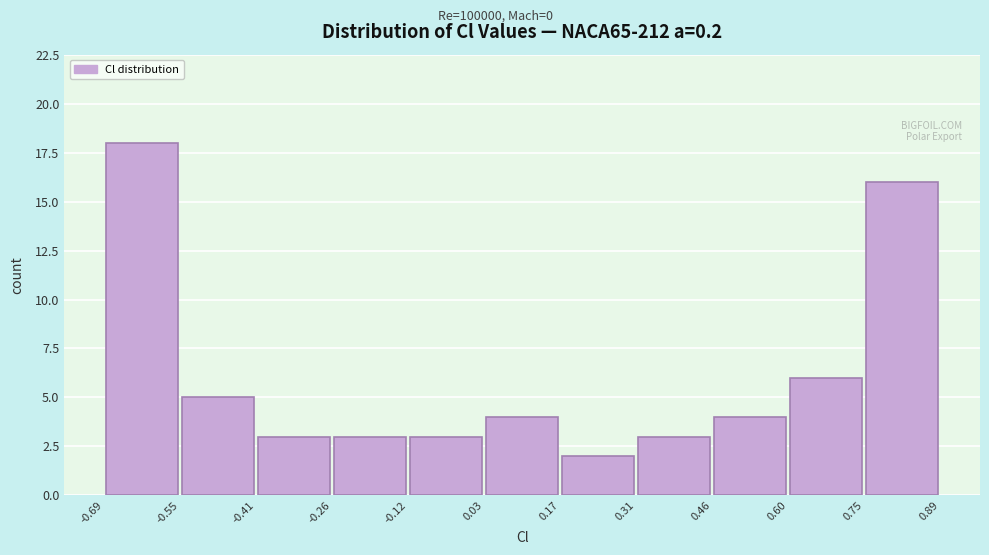

Reading left to right, transcribe this chart: for each bar, give the range it covers on the x-axis and its height. The values are not printed on the chart, so give them approximately, as read against the axis.

-0.69 to -0.55: 18
-0.55 to -0.41: 5
-0.41 to -0.26: 3
-0.26 to -0.12: 3
-0.12 to 0.03: 3
0.03 to 0.17: 4
0.17 to 0.31: 2
0.31 to 0.46: 3
0.46 to 0.60: 4
0.60 to 0.75: 6
0.75 to 0.89: 16